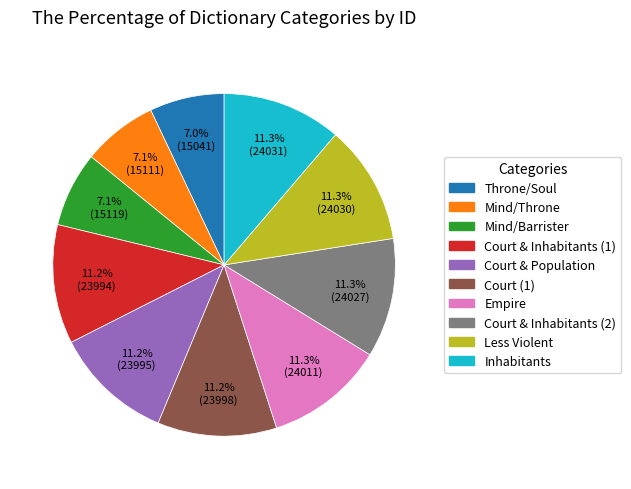

Is there any slice that represents more than half of the pie?

No